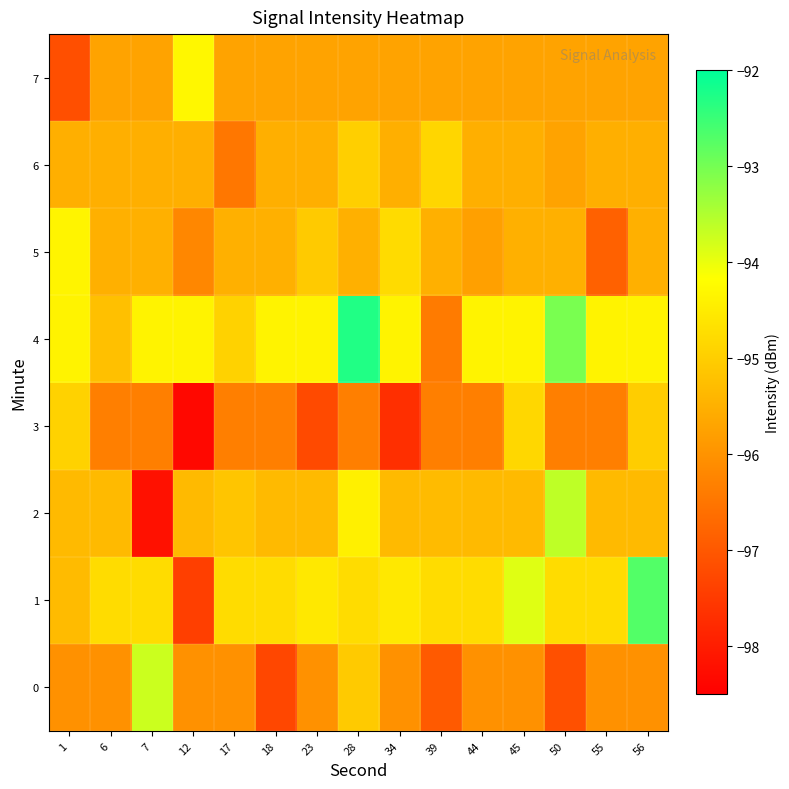

Reading left to right, list all the values displayed in this chart.

0: 1=-96.0	6=-96.0	7=-93.7	12=-96.0	17=-96.0	18=-97.3	23=-96.0	28=-95.1	34=-96.0	39=-97.0	44=-96.0	45=-96.0	50=-97.1	55=-96.0	56=-96.0
1: 1=-95.3	6=-94.7	7=-94.7	12=-97.4	17=-94.7	18=-94.7	23=-94.6	28=-94.7	34=-94.6	39=-94.7	44=-94.7	45=-93.9	50=-94.7	55=-94.7	56=-92.7
2: 1=-95.3	6=-95.3	7=-98.2	12=-95.3	17=-95.1	18=-95.3	23=-95.3	28=-94.4	34=-95.3	39=-95.3	44=-95.3	45=-95.3	50=-93.6	55=-95.3	56=-95.3
3: 1=-94.9	6=-96.3	7=-96.3	12=-98.4	17=-96.3	18=-96.3	23=-97.2	28=-96.3	34=-97.7	39=-96.3	44=-96.3	45=-94.8	50=-96.3	55=-96.3	56=-95.0
4: 1=-94.4	6=-95.2	7=-94.4	12=-94.4	17=-94.9	18=-94.4	23=-94.4	28=-92.3	34=-94.4	39=-96.4	44=-94.4	45=-94.4	50=-93.0	55=-94.4	56=-94.4
5: 1=-94.3	6=-95.5	7=-95.5	12=-96.2	17=-95.5	18=-95.5	23=-95.1	28=-95.5	34=-94.8	39=-95.5	44=-95.8	45=-95.5	50=-95.5	55=-96.8	56=-95.5
6: 1=-95.5	6=-95.5	7=-95.5	12=-95.5	17=-96.5	18=-95.5	23=-95.5	28=-95.0	34=-95.5	39=-94.9	44=-95.5	45=-95.5	50=-95.7	55=-95.5	56=-95.5
7: 1=-97.2	6=-95.7	7=-95.7	12=-94.3	17=-95.7	18=-95.7	23=-95.7	28=-95.7	34=-95.7	39=-95.7	44=-95.7	45=-95.7	50=-95.7	55=-95.7	56=-95.7